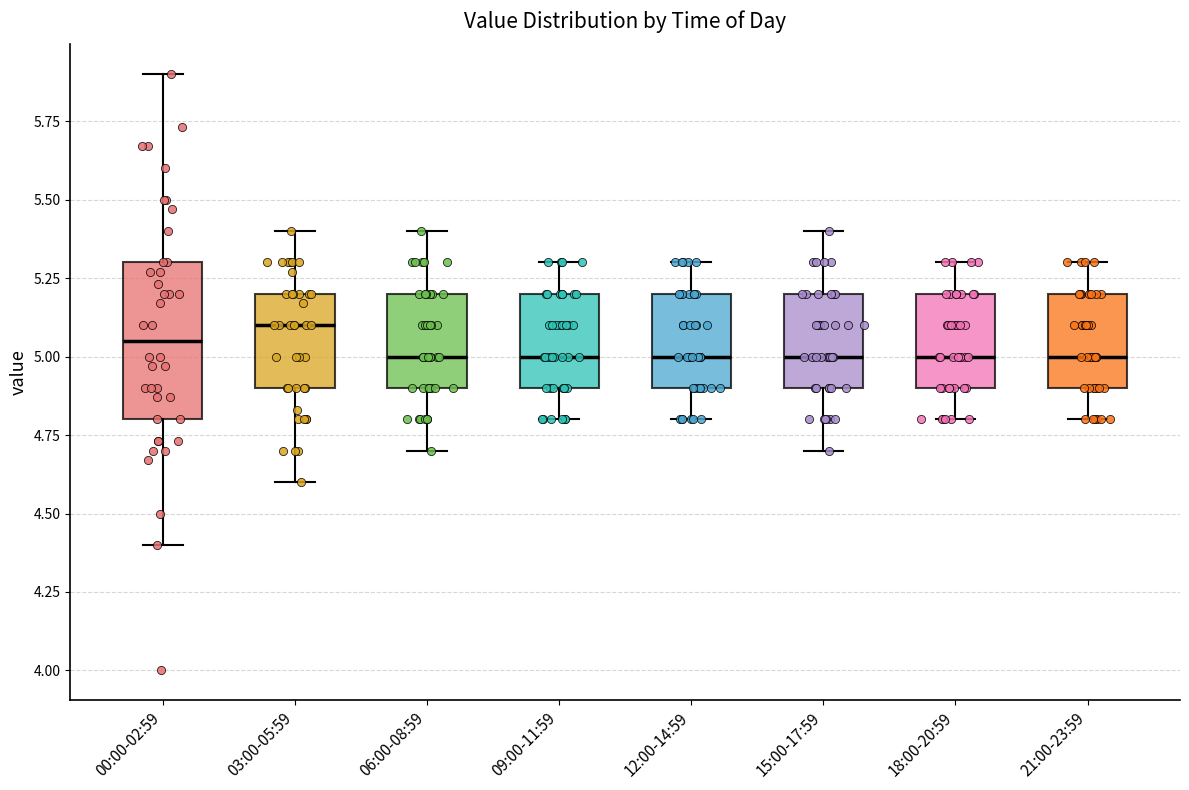

Reading left to right, transcribe this box plot: for each box, give where its median line is, the range the box spans, and where its two whiskers end, as read against the y-axis. The values are not printed on the chart, so give them approximately, as read against the axis.

00:00-02:59: median 5.05, box 4.80 to 5.30, whiskers 4.40 to 5.90
03:00-05:59: median 5.10, box 4.90 to 5.20, whiskers 4.60 to 5.40
06:00-08:59: median 5.00, box 4.90 to 5.20, whiskers 4.70 to 5.40
09:00-11:59: median 5.00, box 4.90 to 5.20, whiskers 4.80 to 5.30
12:00-14:59: median 5.00, box 4.90 to 5.20, whiskers 4.80 to 5.30
15:00-17:59: median 5.00, box 4.90 to 5.20, whiskers 4.70 to 5.40
18:00-20:59: median 5.00, box 4.90 to 5.20, whiskers 4.80 to 5.30
21:00-23:59: median 5.00, box 4.90 to 5.20, whiskers 4.80 to 5.30